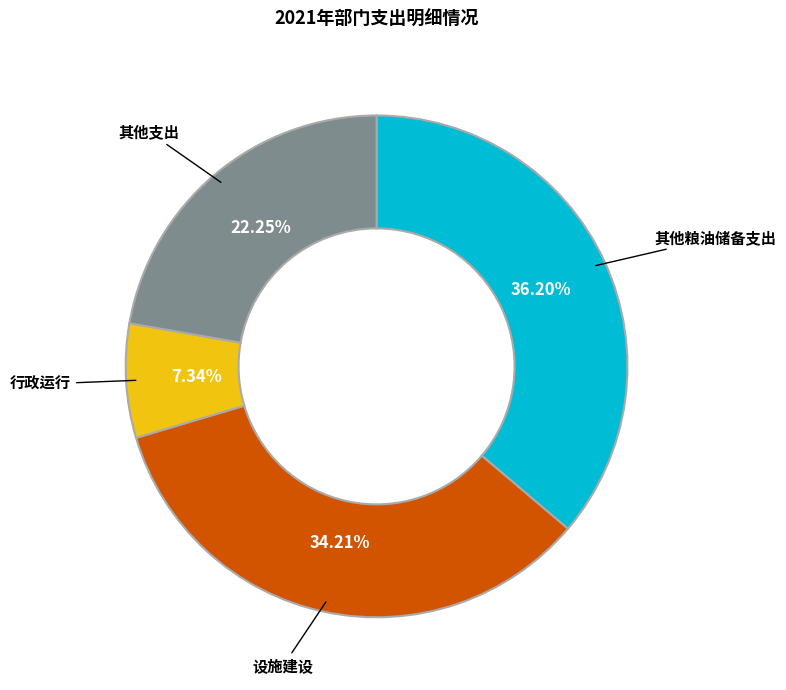

Is there any slice that represents more than half of the pie?

No